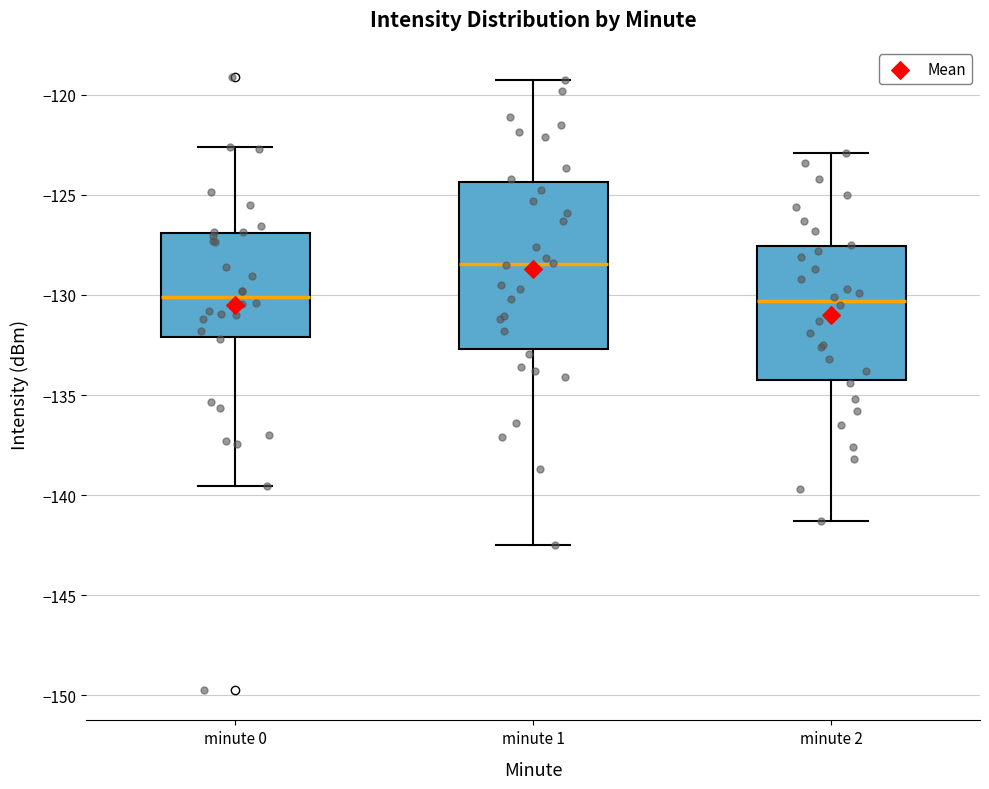

Reading left to right, transcribe this box plot: for each box, give where its median line is, the range the box spans, and where its two whiskers end, as read against the y-axis. The values are not printed on the chart, so give them approximately, as read against the axis.

minute 0: median -130.0, box -132.0 to -127.0, whiskers -139.5 to -122.5
minute 1: median -128.5, box -132.5 to -124.5, whiskers -142.5 to -119.5
minute 2: median -130.5, box -134.0 to -127.5, whiskers -141.5 to -123.0